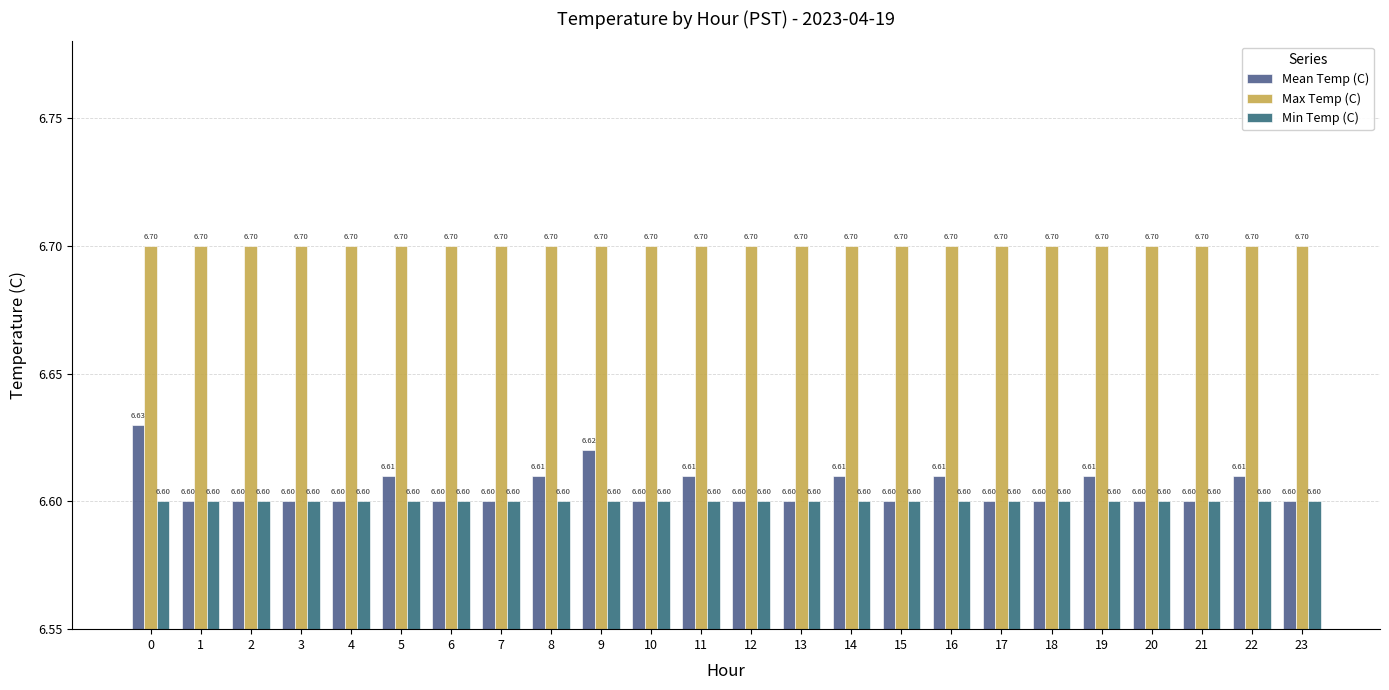

The value of Max Temp (C) at 22 is 9.0. True or false?

False